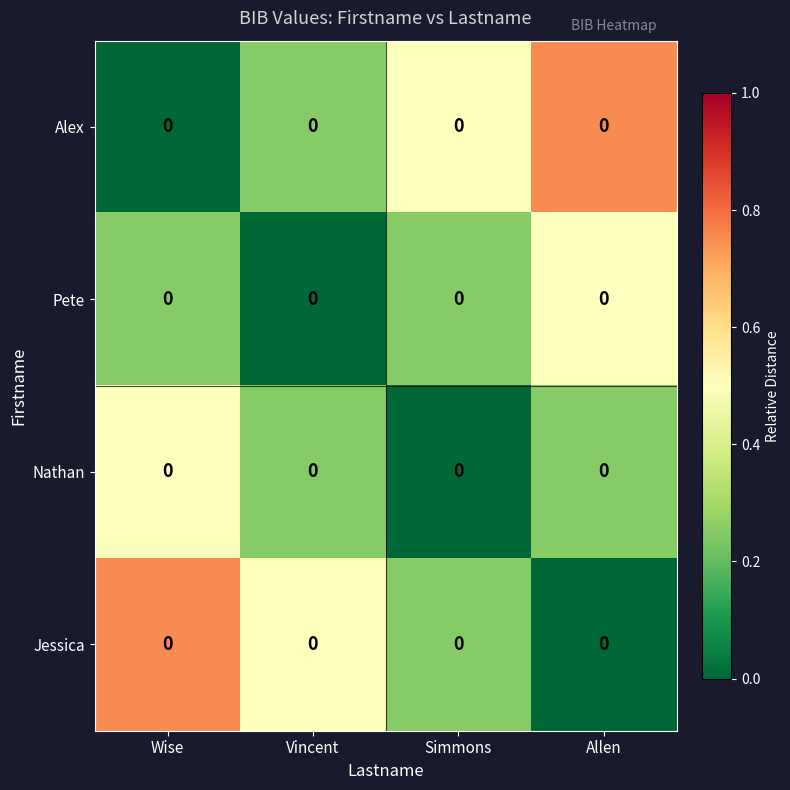

Where is Nathan nearest to the value 0?

Simmons